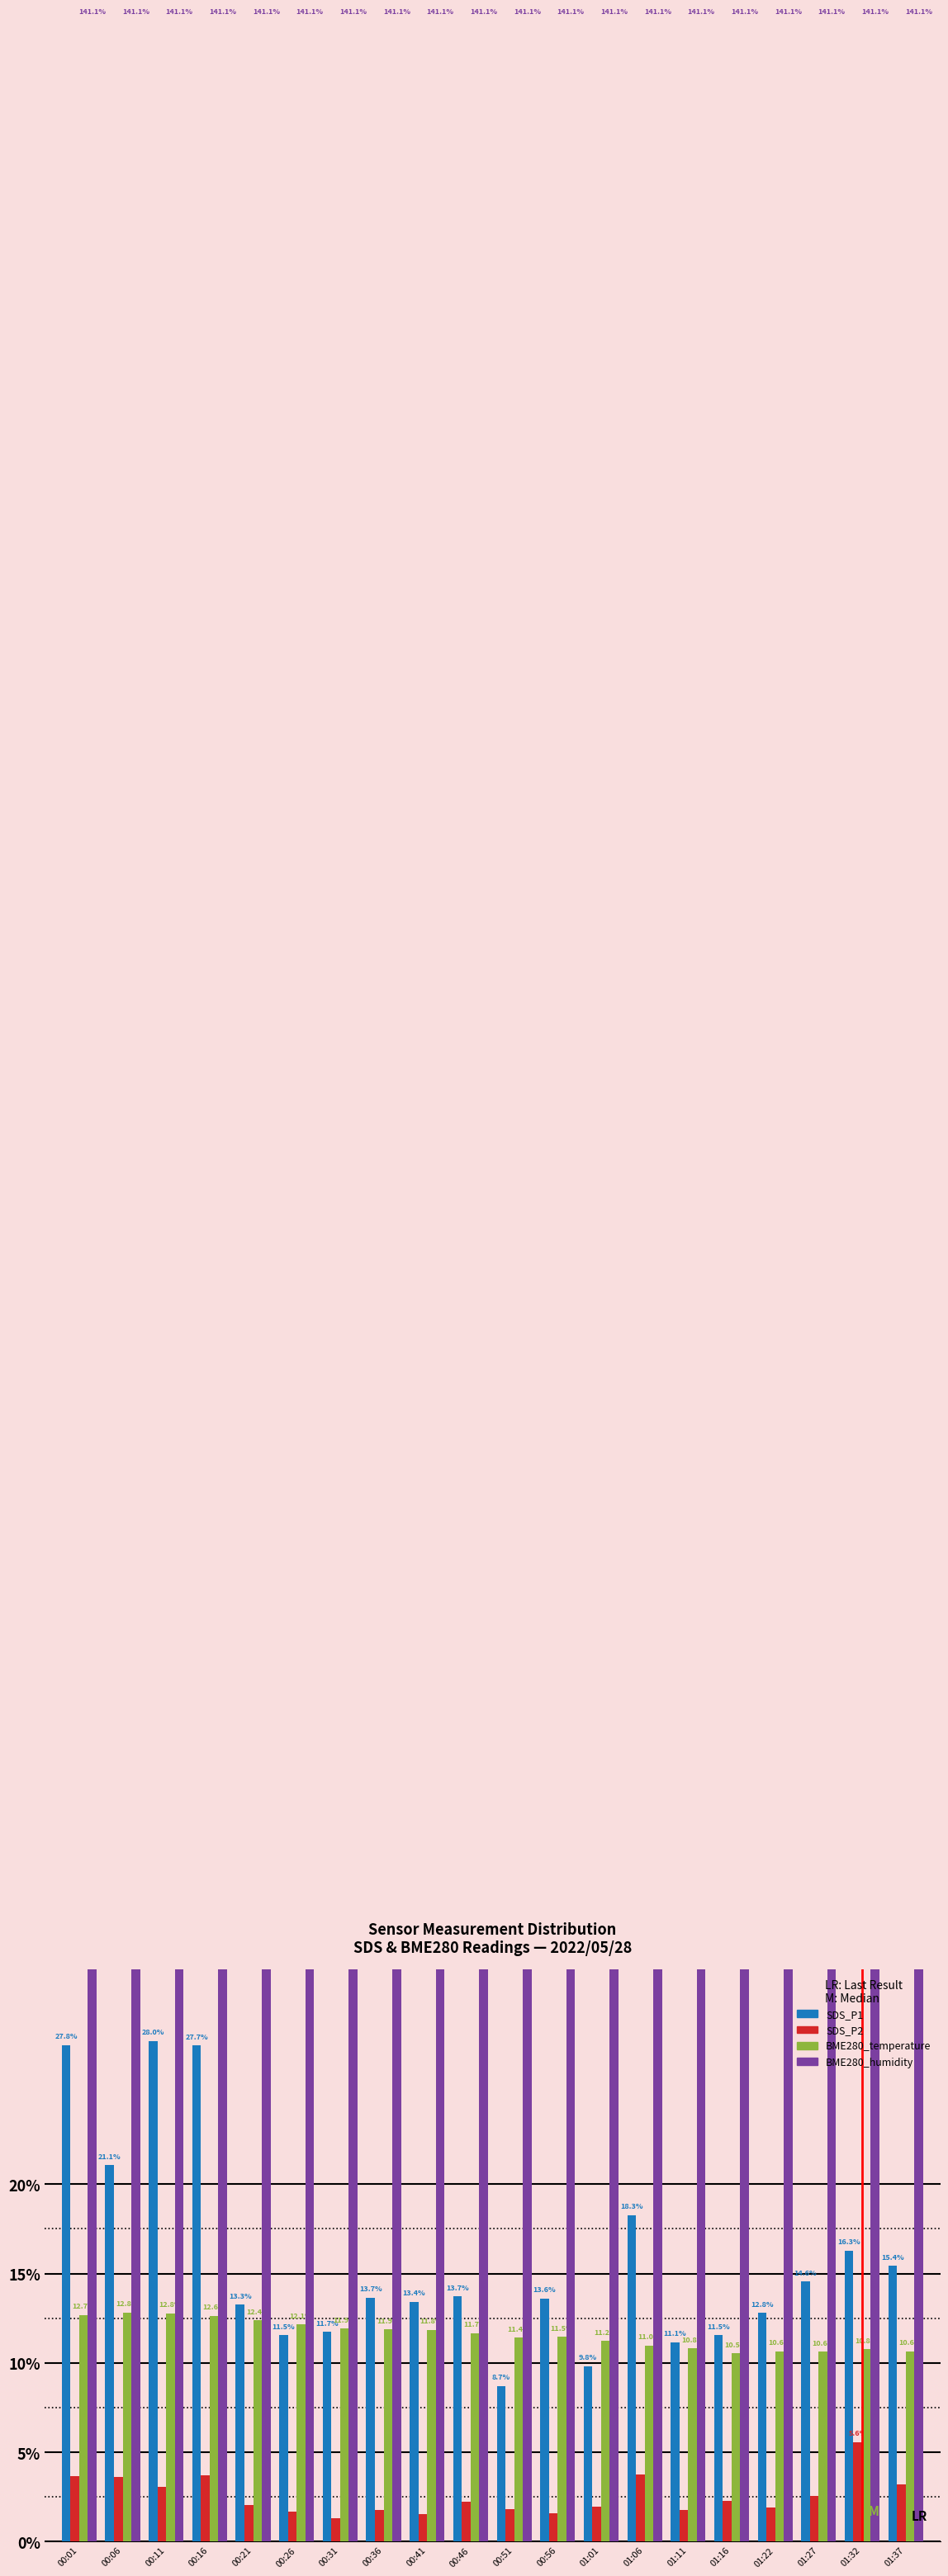

What is the label of the 7th bar from the left?

00:31